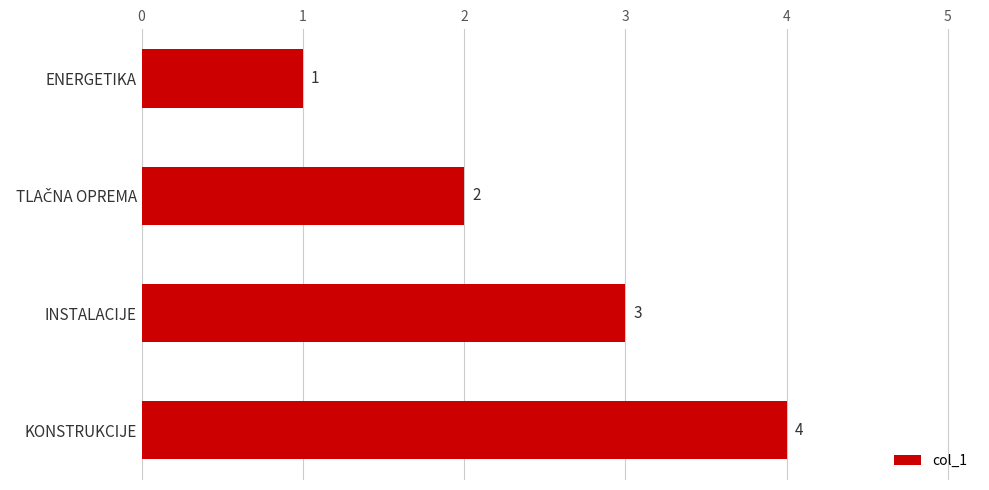

Approximately how many times larger is the value at INSTALACIJE compared to ENERGETIKA?

3.0